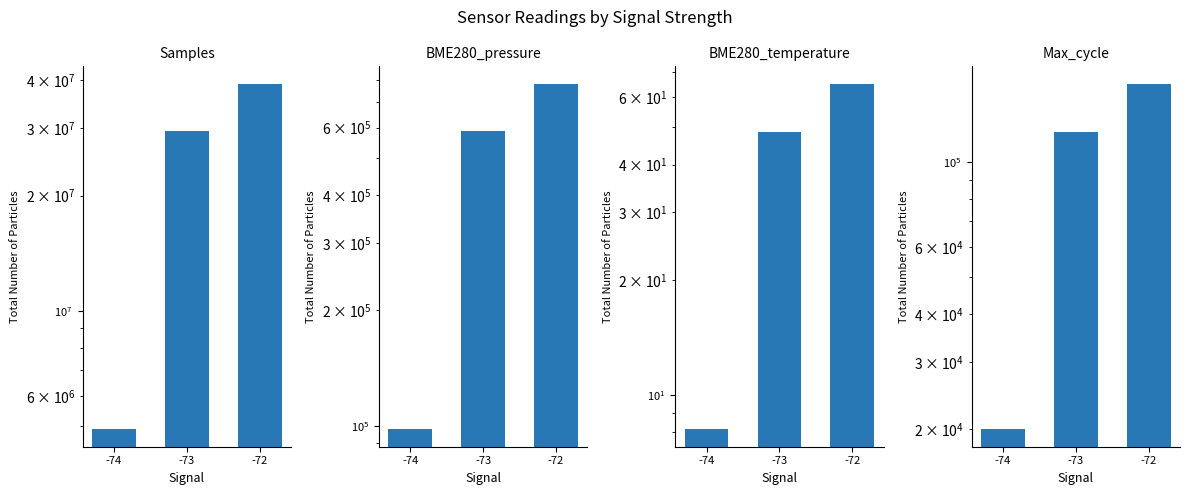

At which label does BME280_pressure reach its peak?

-72